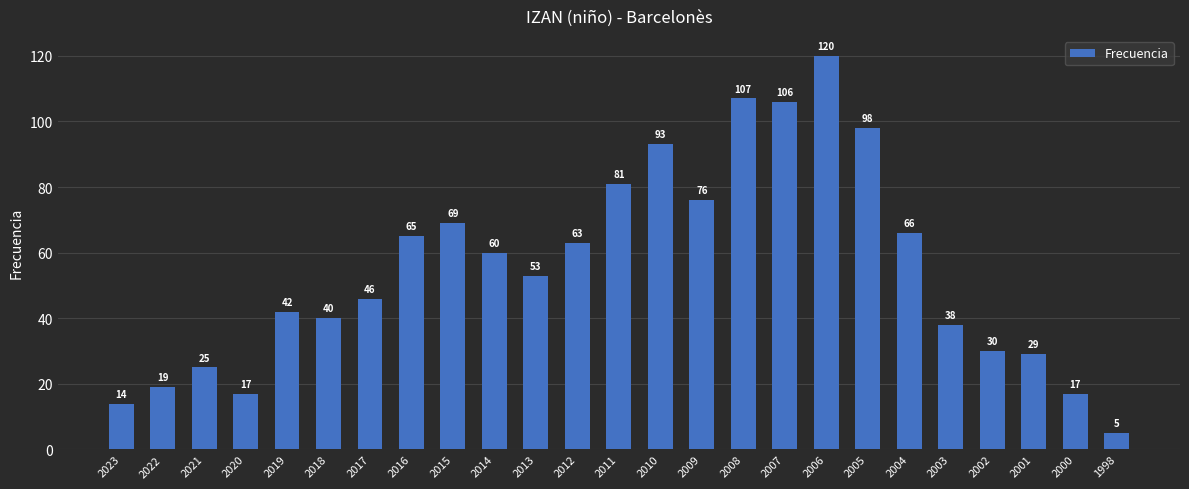

Which has a higher value, 2007 or 2023?

2007